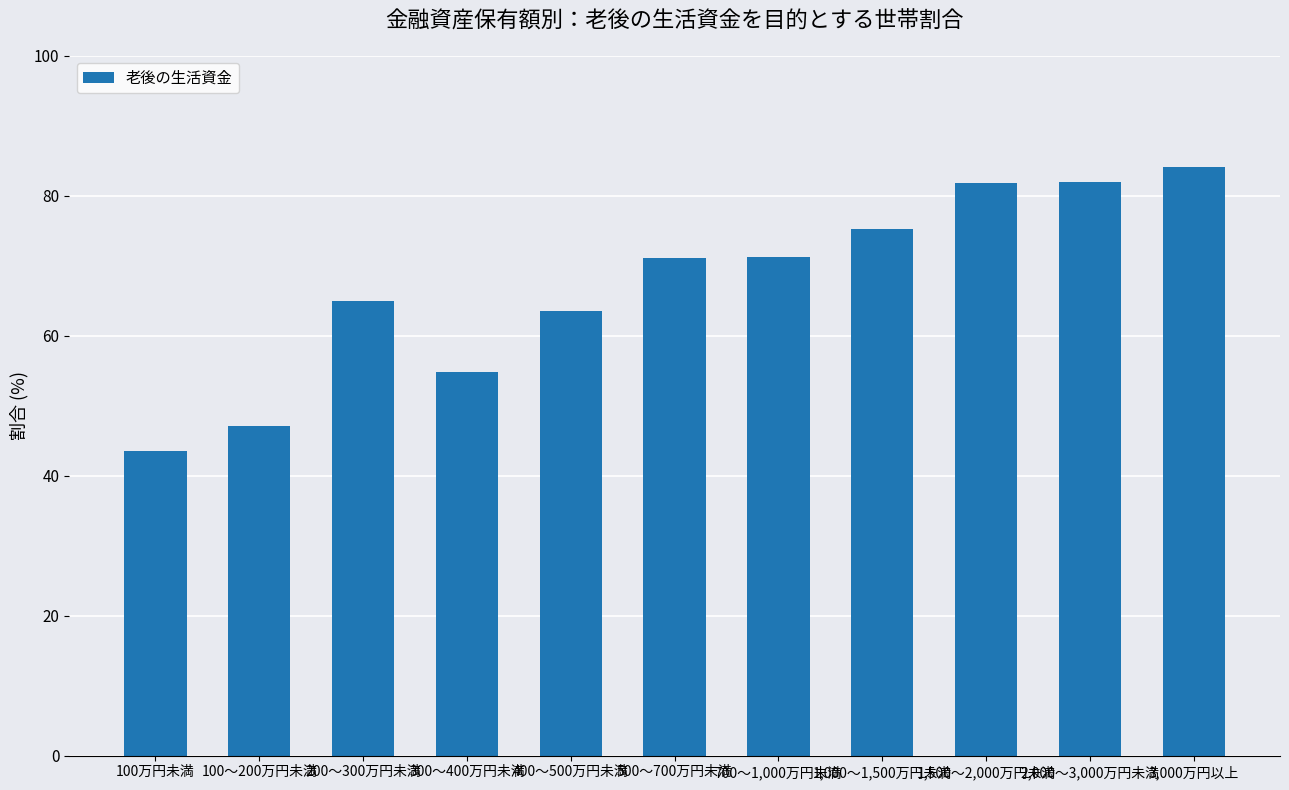

What is the minimum value shown in the chart?

43.5